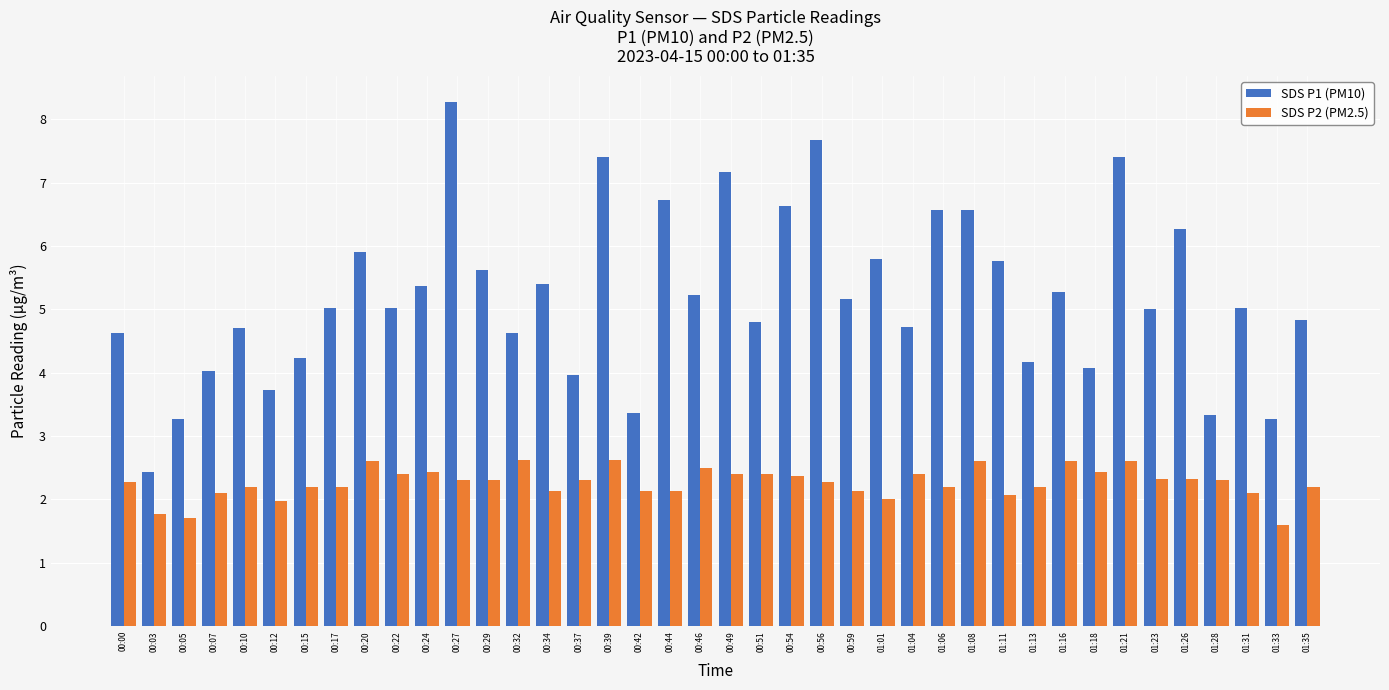

What are all the series names shown in the legend?

SDS P1 (PM10), SDS P2 (PM2.5)